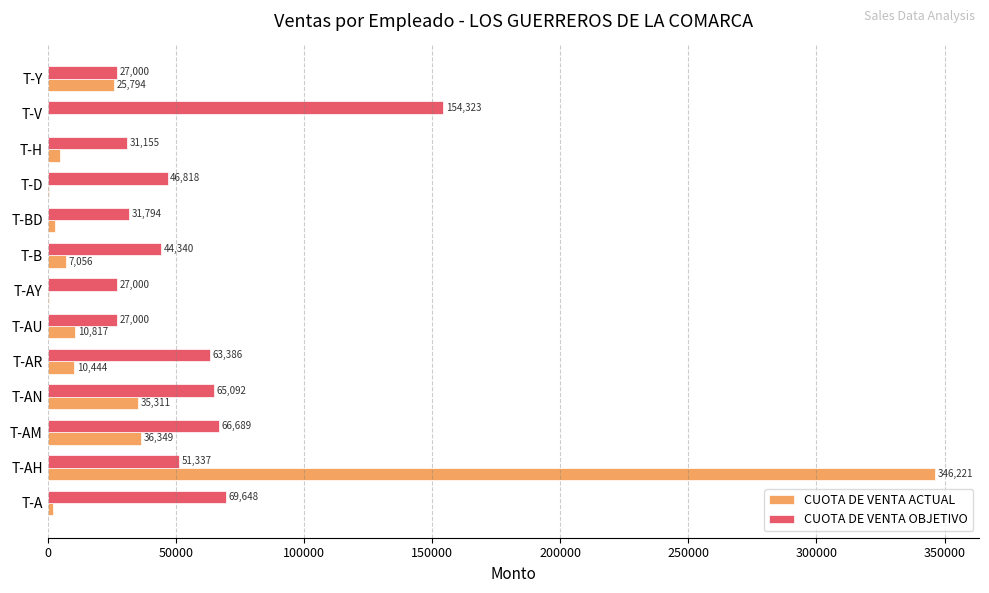

True or false: CUOTA DE VENTA ACTUAL has a value of 36348.5 at T-AM.

True